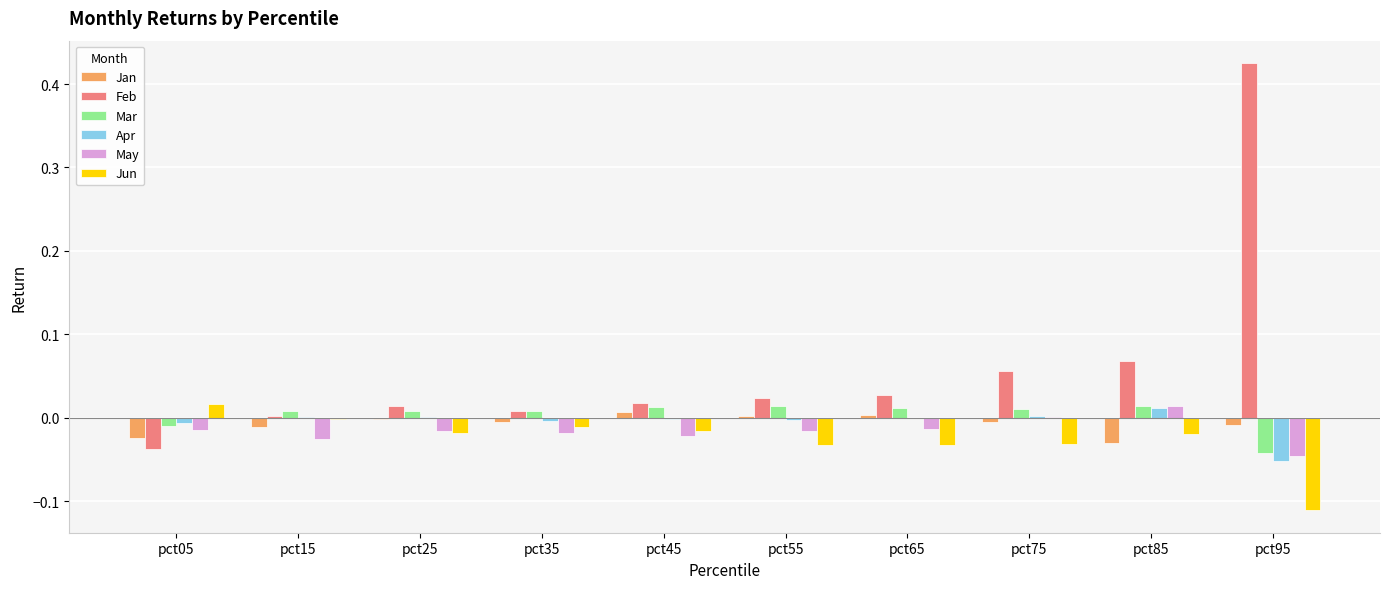

How many values in Mar are above zero?

8